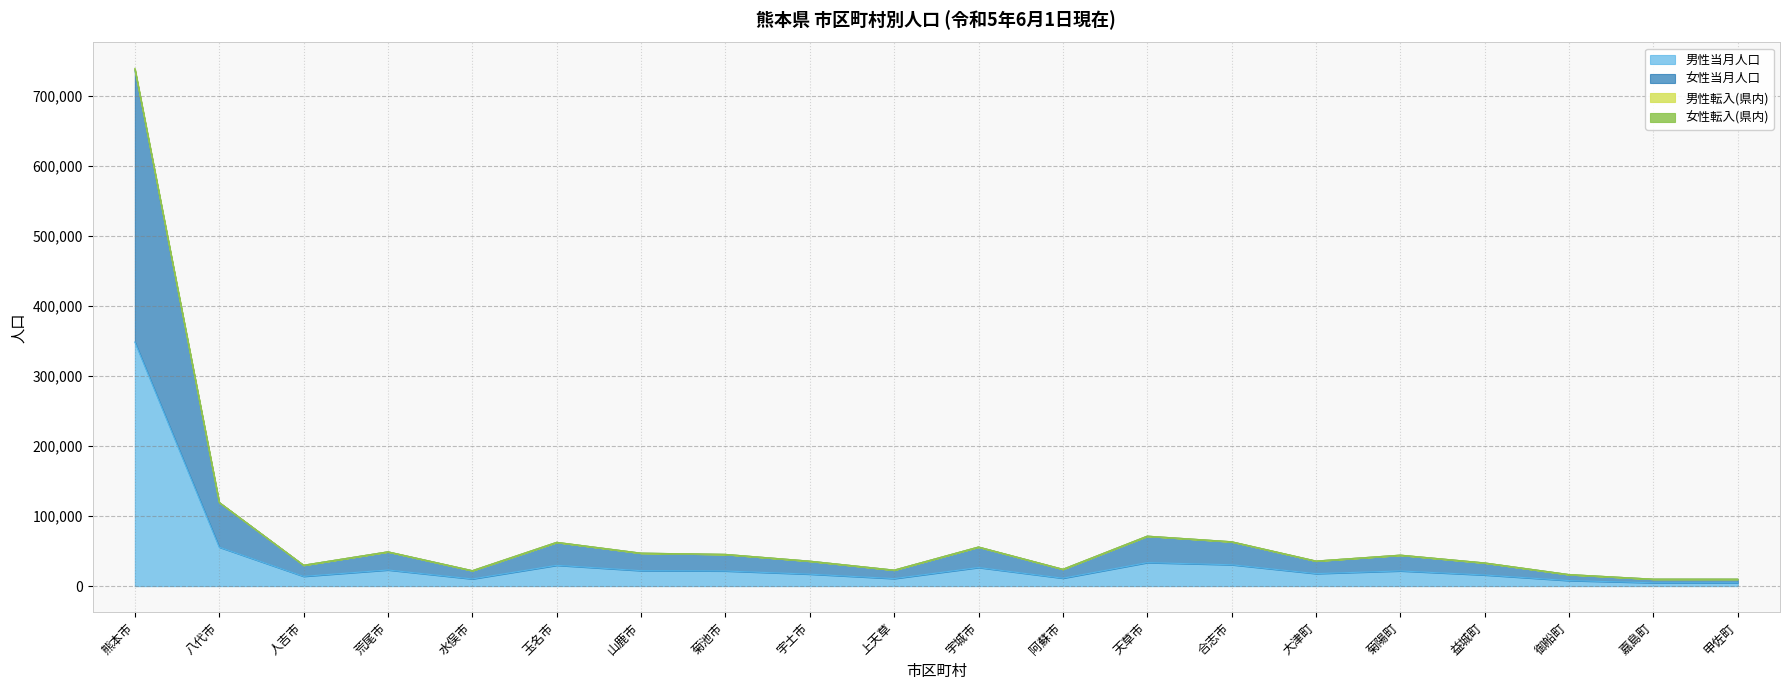

At which category is the sum across all series the highest?

熊本市